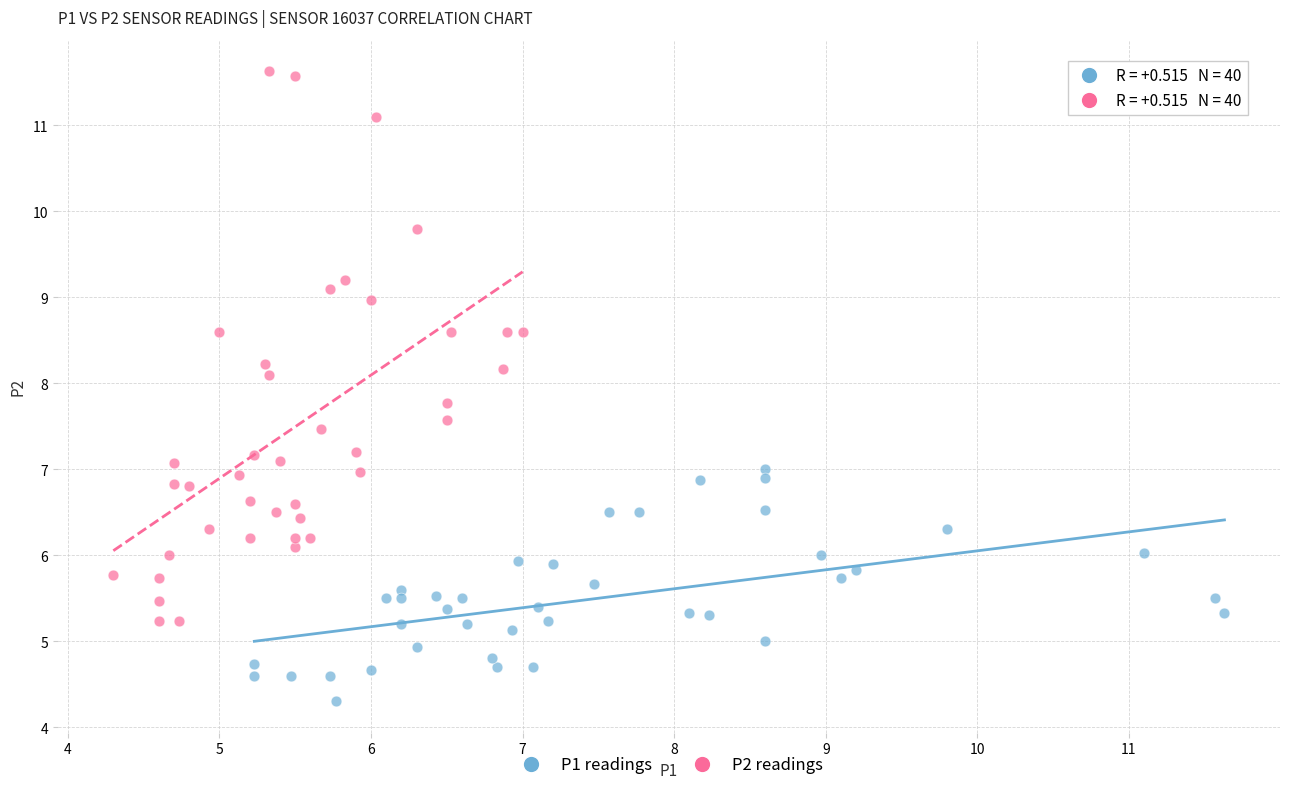

Which series has the largest Y range (max minus min)?

P2 readings